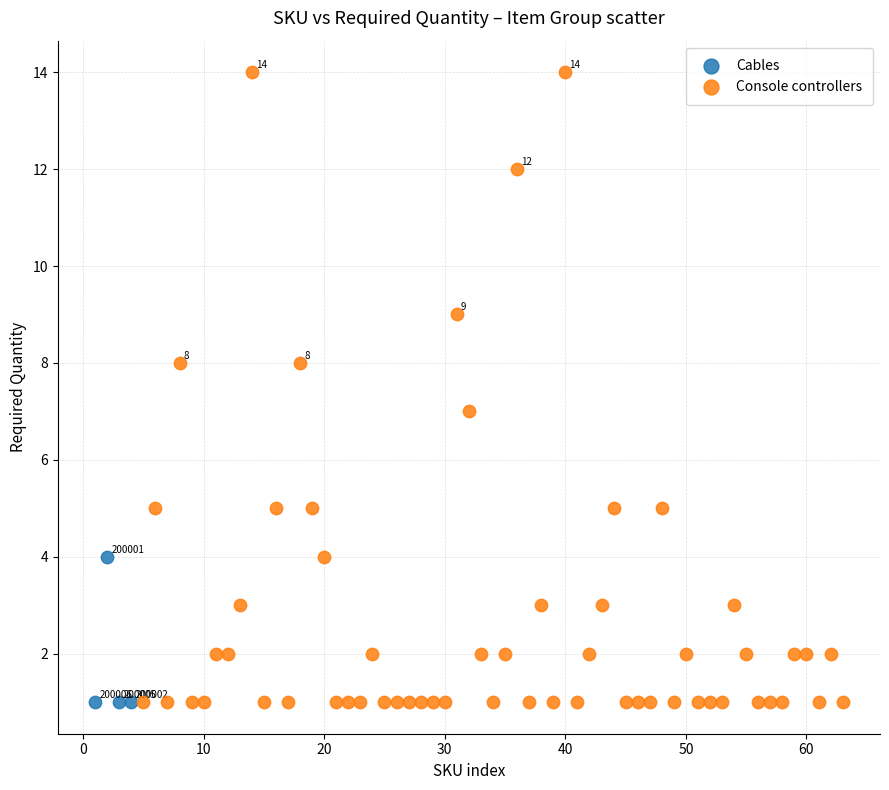

Which series has the widest spread of Y values?

Console controllers